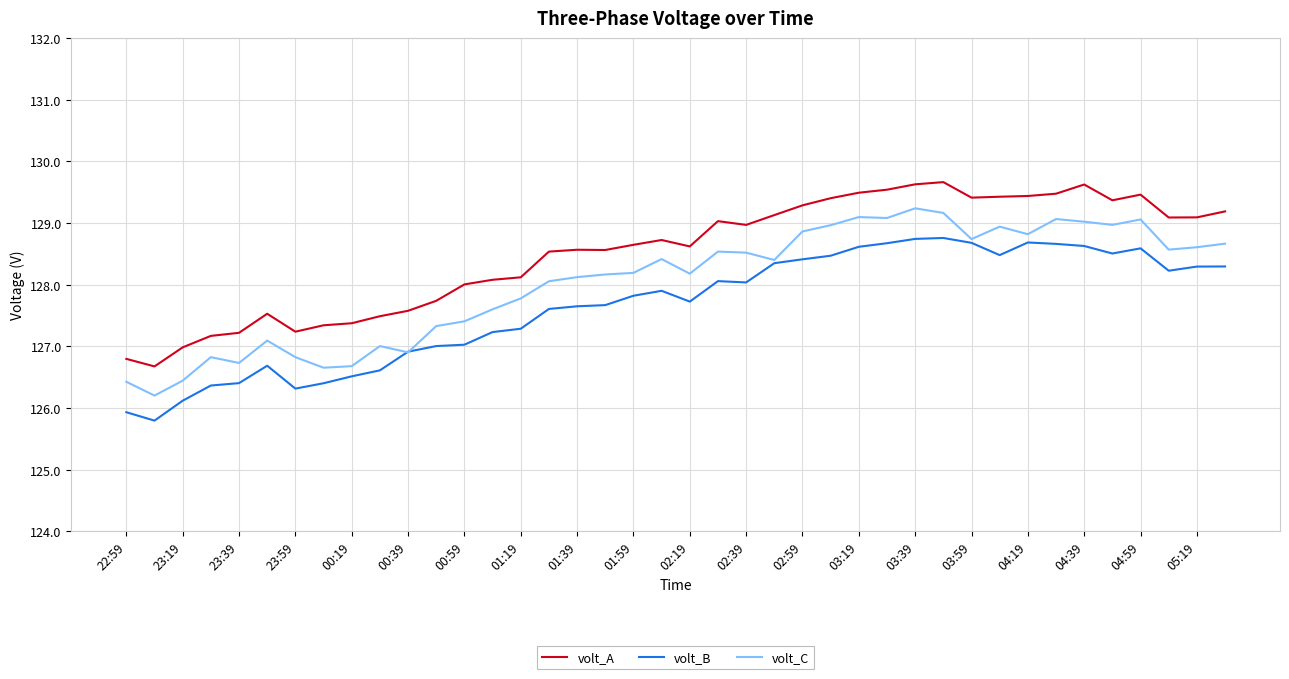

List the series in order of their overall mean, lowest first.

volt_B, volt_C, volt_A